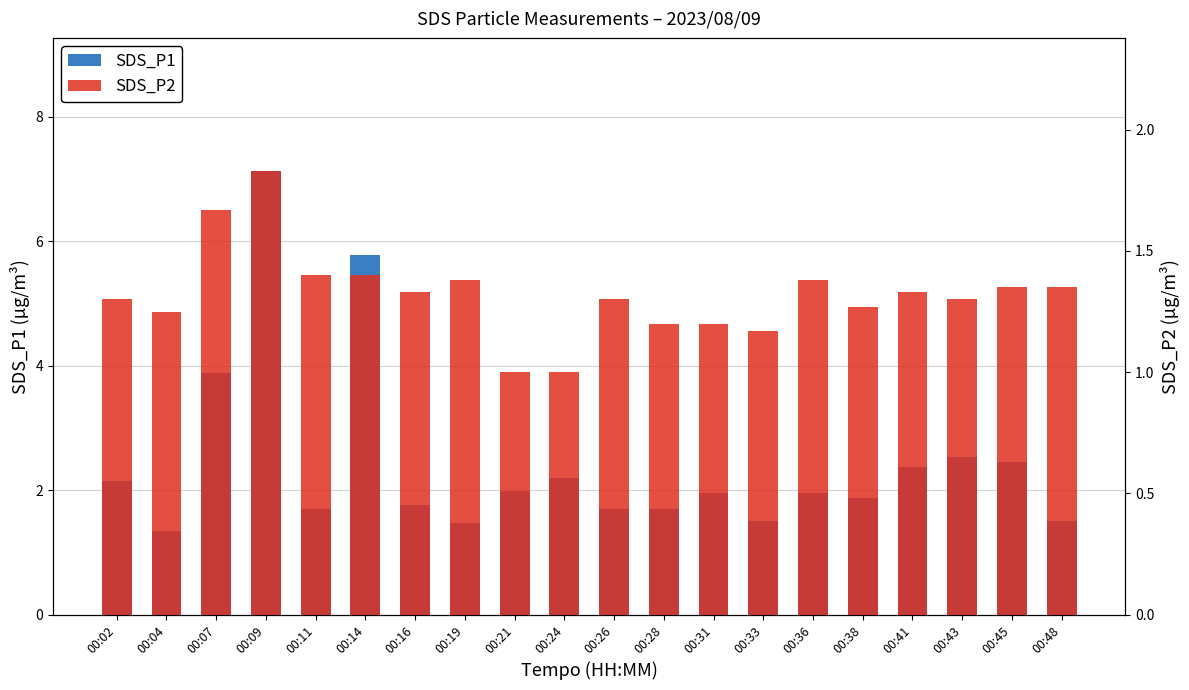

Between 00:16 and 00:24, which series saw the biggest shift?

SDS_P1